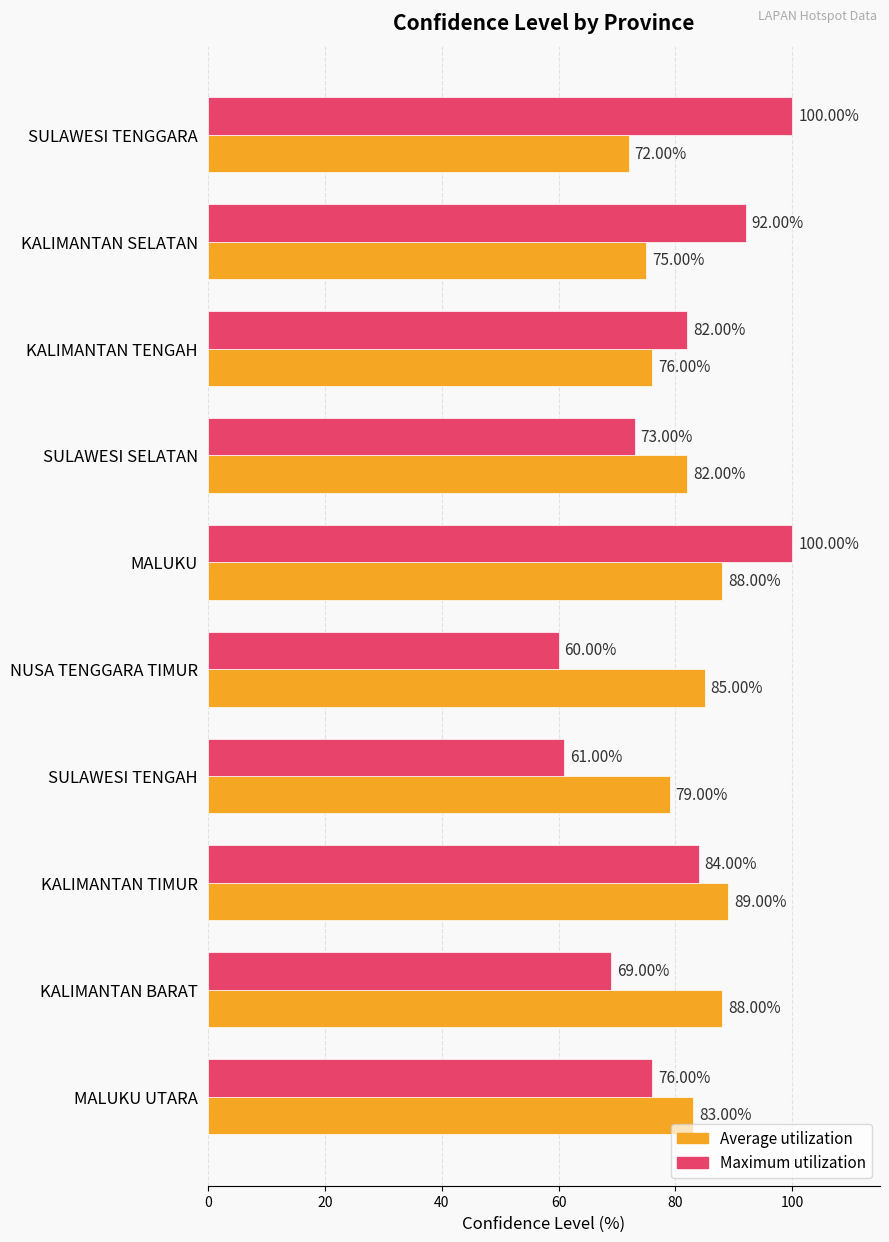

Rank the series at KALIMANTAN BARAT from lowest to highest value.

Maximum utilization, Average utilization